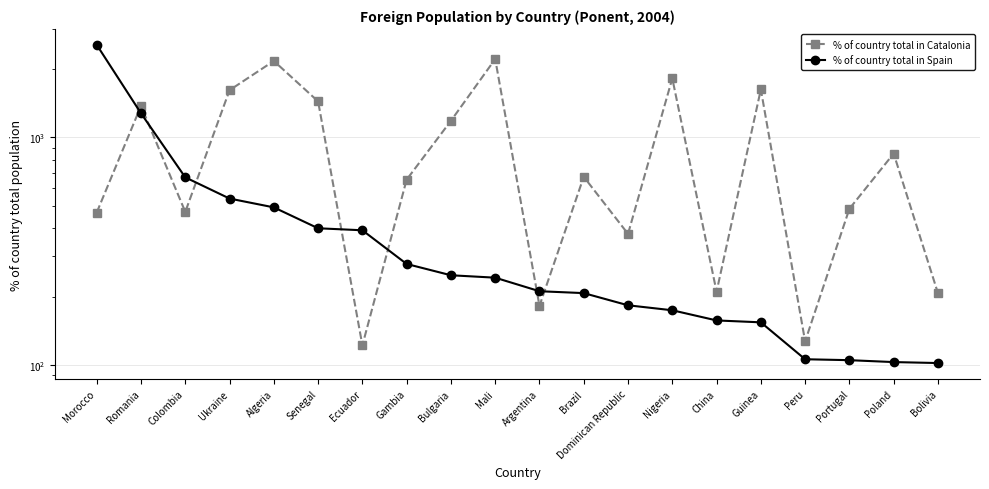

At which category does % of country total in Catalonia reach its first local peak?

Romania